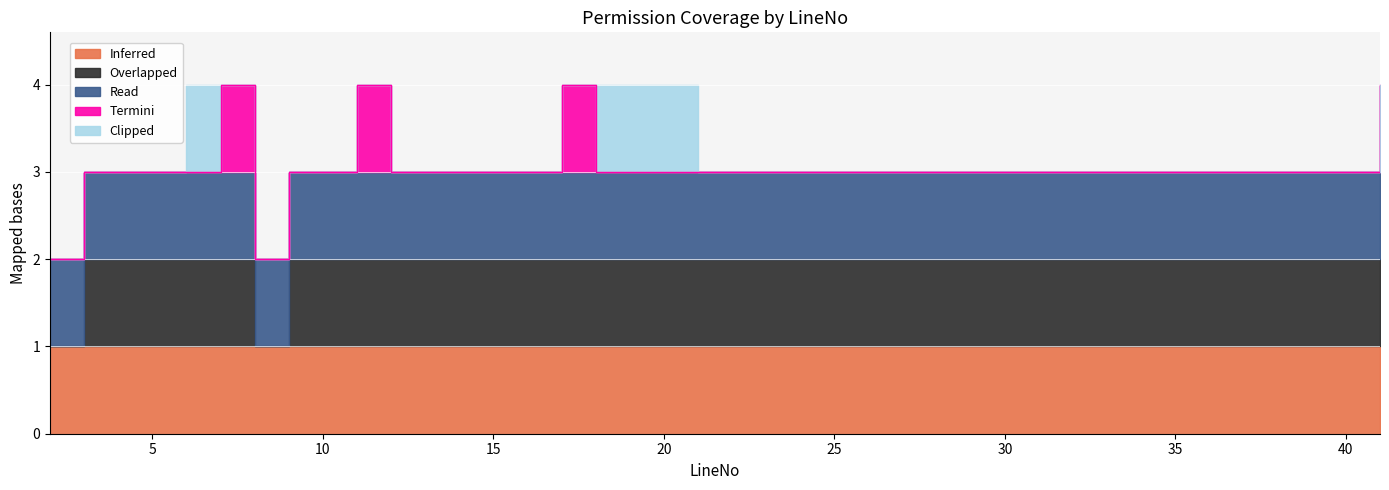

List the series in order of their peak value, lowest first.

Inferred, Overlapped, Read, Termini, Clipped